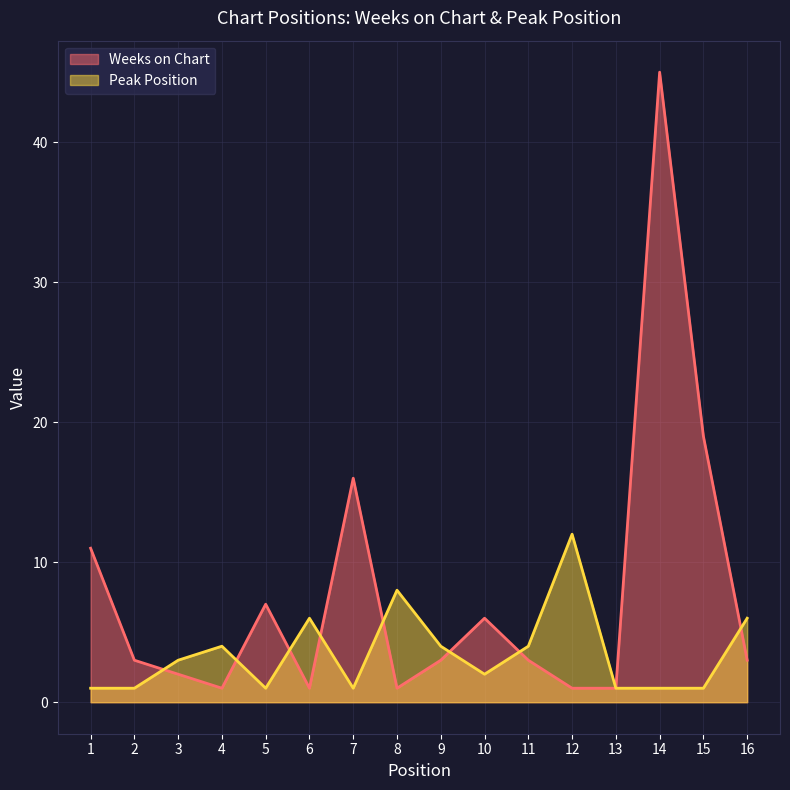

Between 10 and 4, which is larger?

10